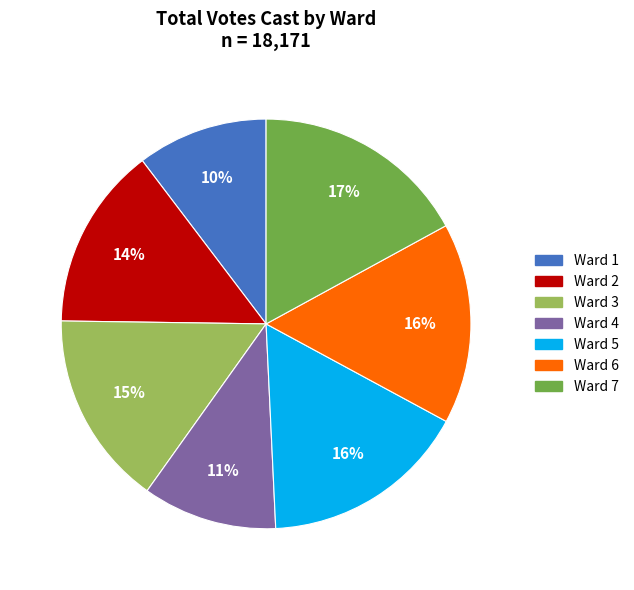

What is the ratio of the value at Ward 3 to the value at Ward 1?

1.5